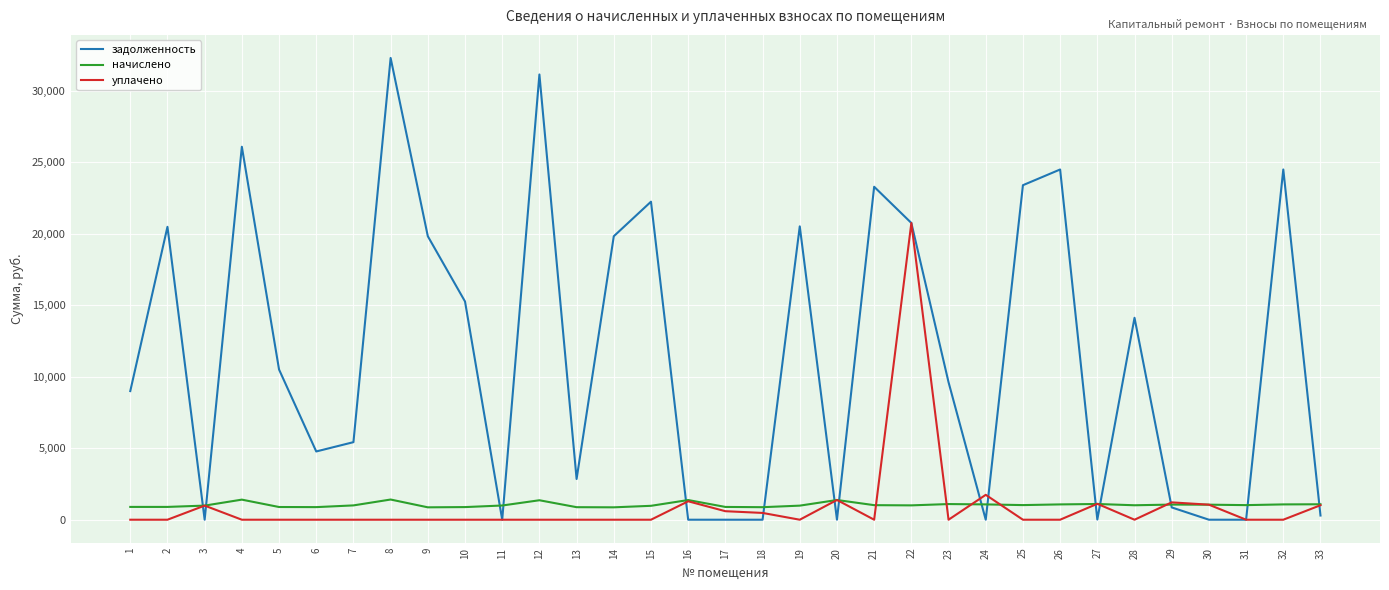

True or false: задолженность and уплачено intersect in this chart.

True